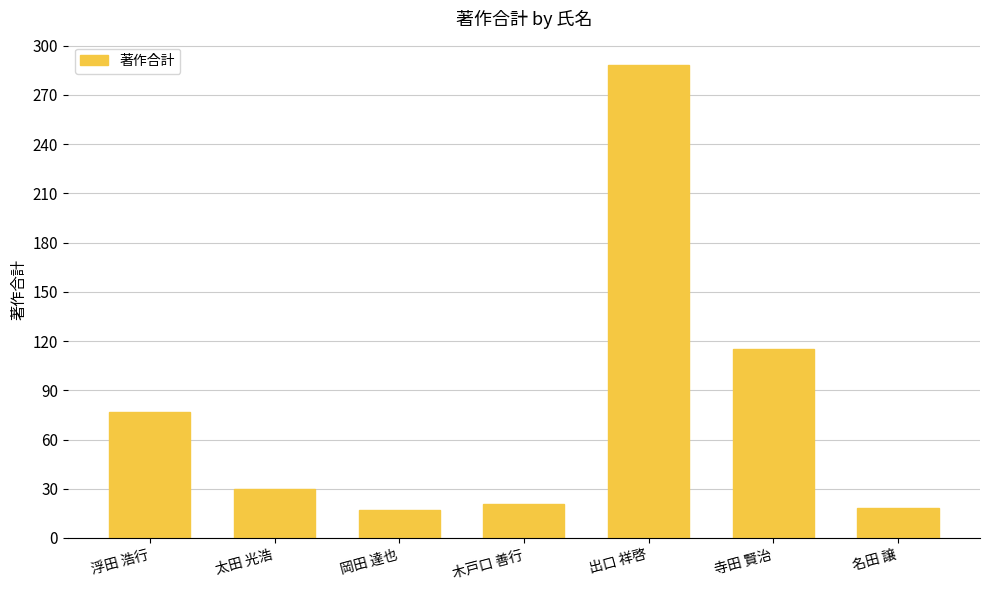

Which label corresponds to the largest value in the chart?

出口 祥啓